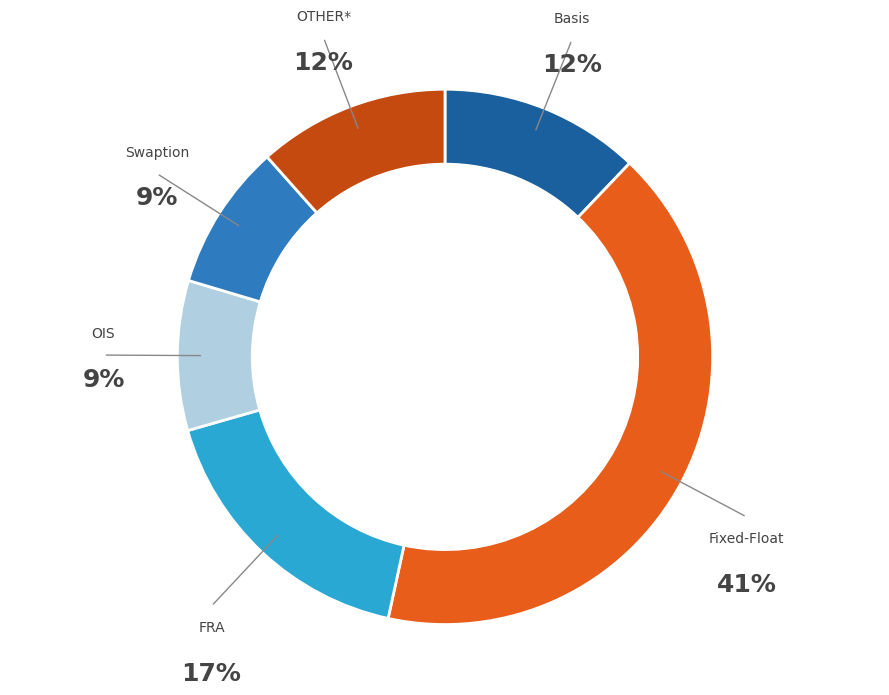

Which category has the biggest portion of the pie?

Fixed-Float